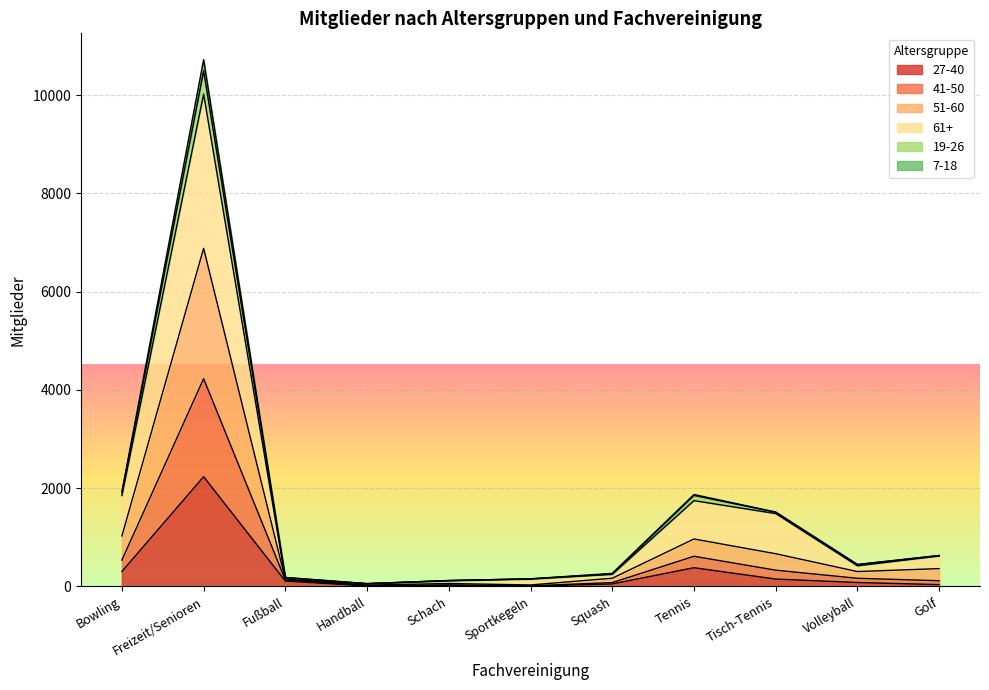

Is it true that 27-40 equals 459 at Freizeit/Senioren?

False